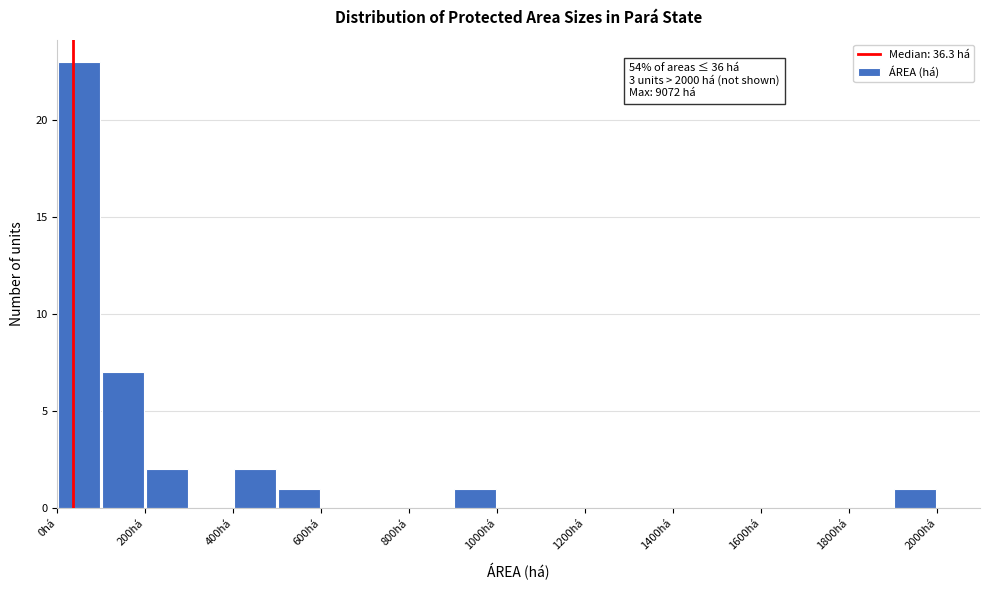

Which range on the x-axis has the tallest bar?

0 to 100